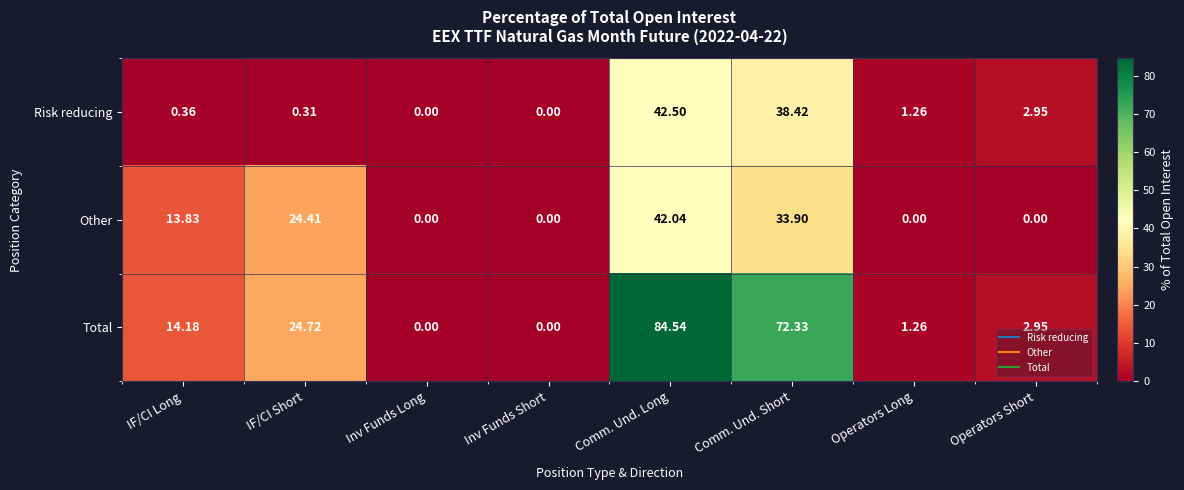

List the series in order of their overall mean, lowest first.

Risk reducing, Other, Total